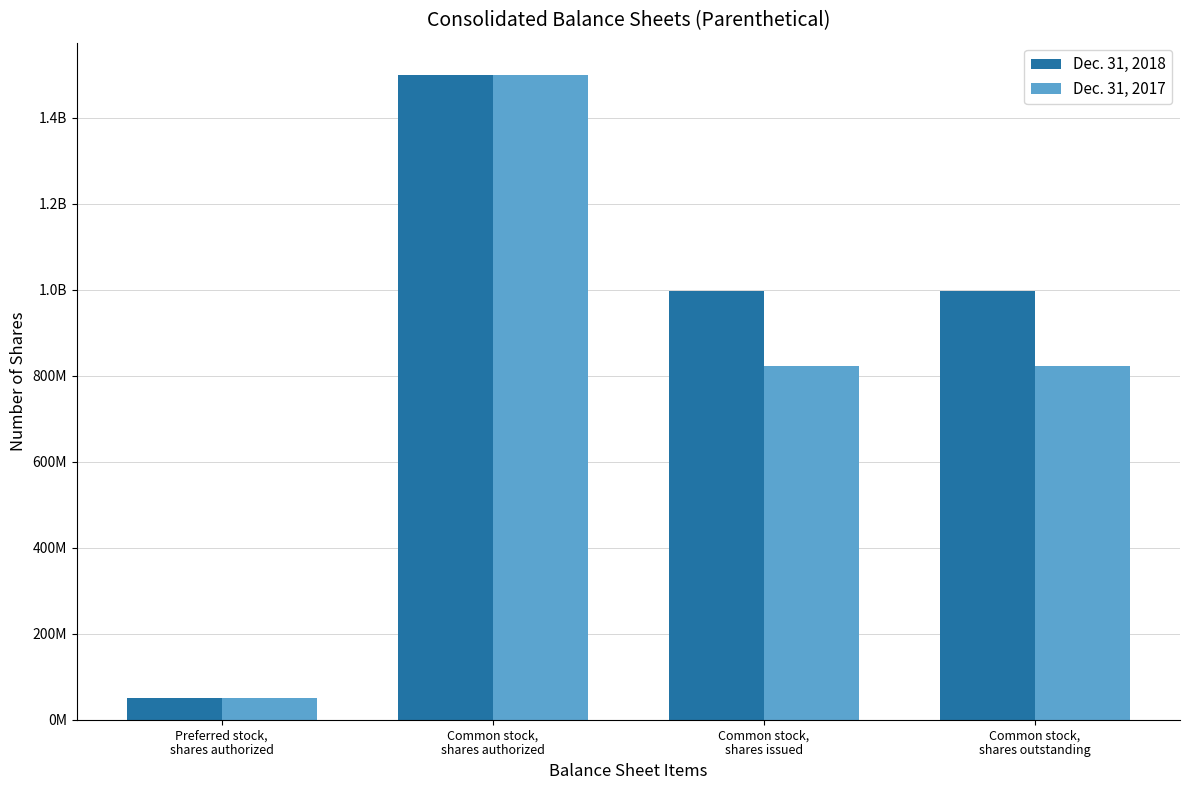

What is the greatest value displayed?

1500000000